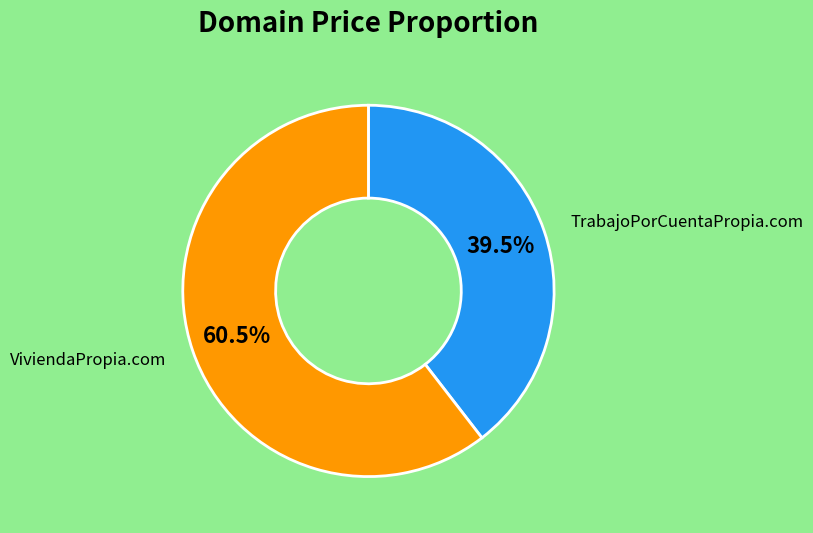

To the nearest percent, what is the difference between the largest and smallest slice percentages?

21%